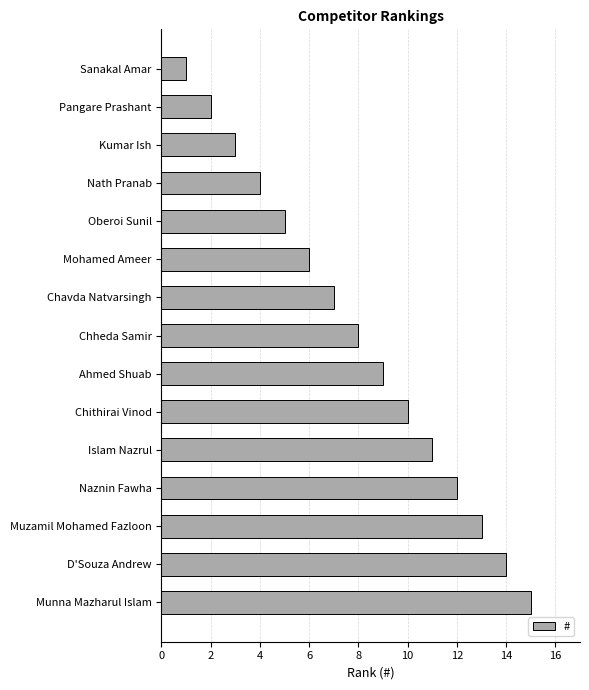

What is the smallest value displayed?

1